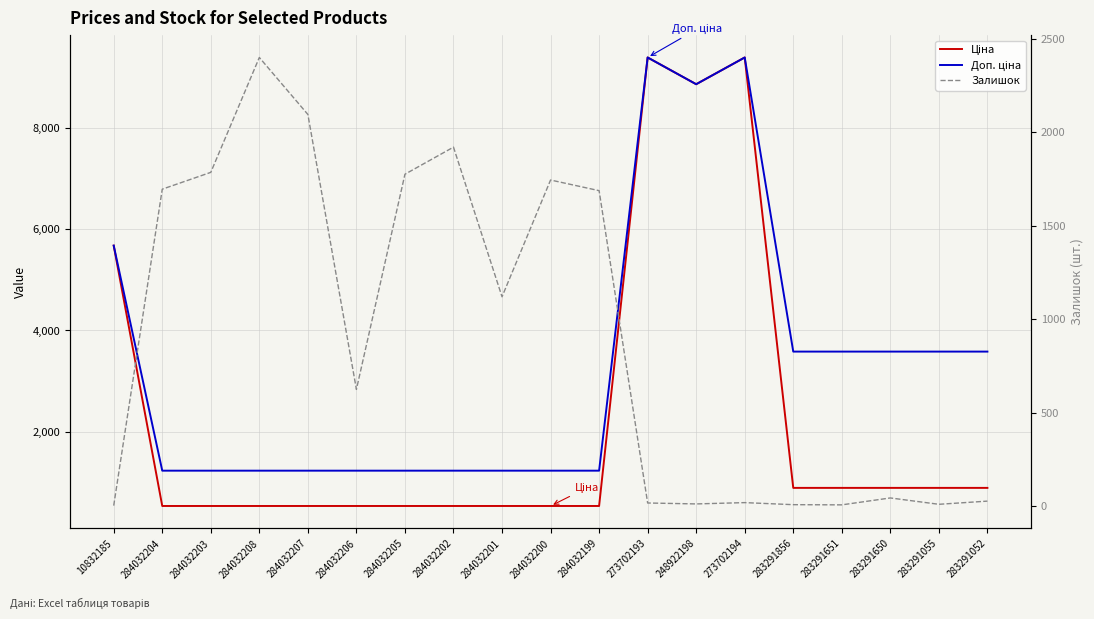

Is it true that Залишок equals 11.1 at 273702194?

False